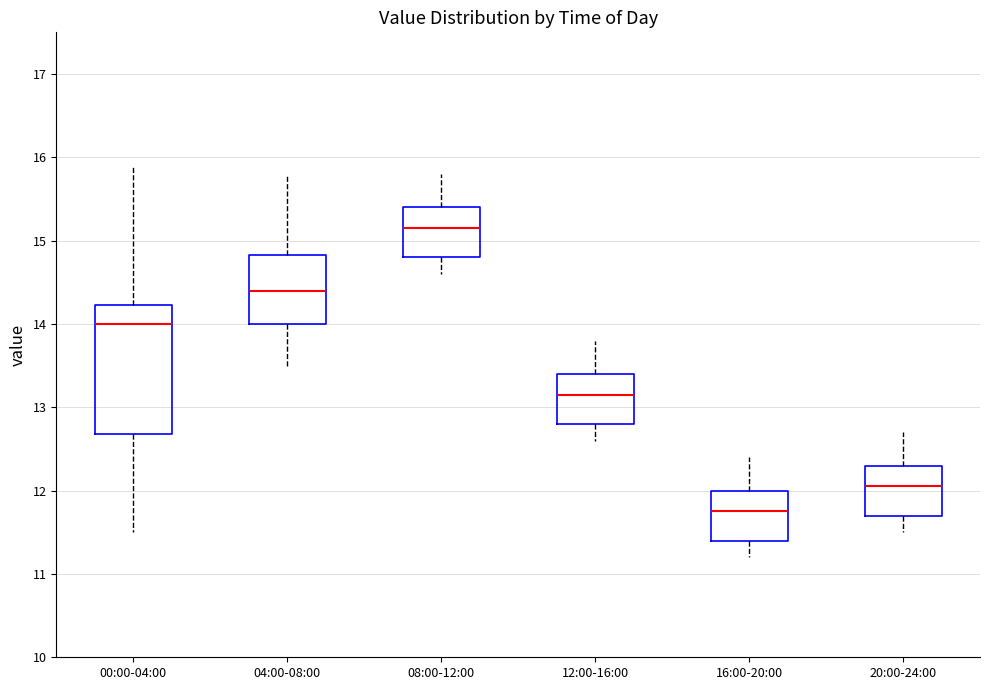

Where does the lower whisker of the box for 12:00-16:00 end on the y-axis? The values are not printed on the chart, so give them approximately, as read against the axis.

12.6